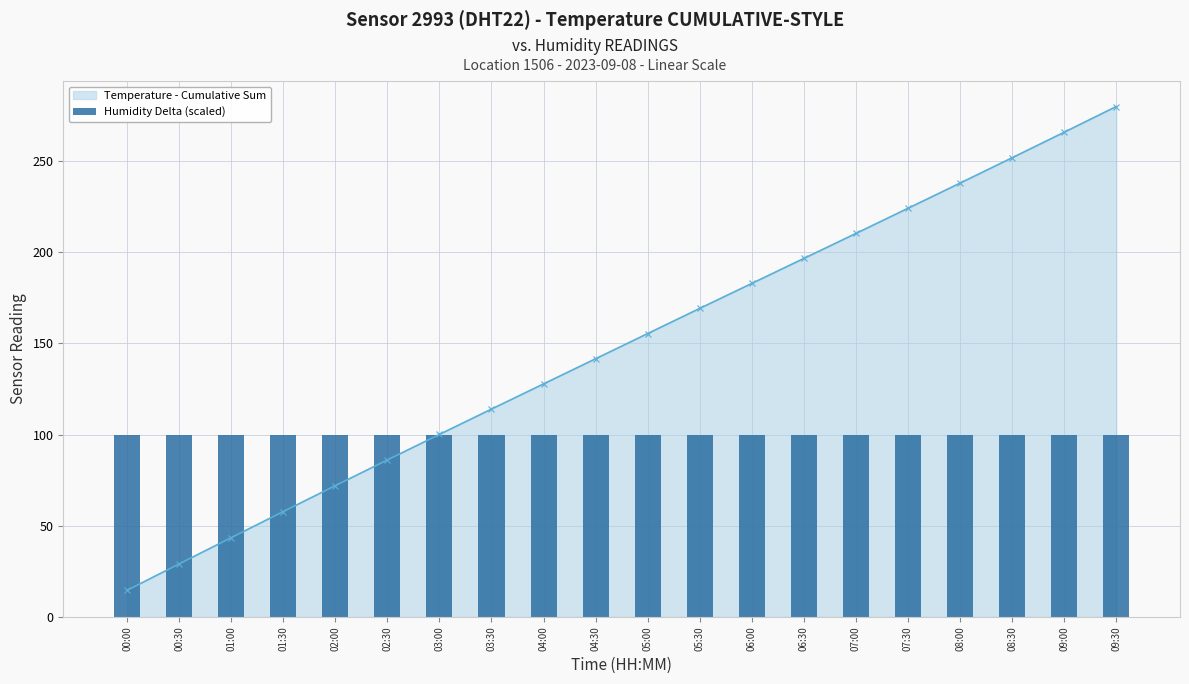

Is it true that Temperature - Cumulative Sum equals 50.4 at 04:30?

False